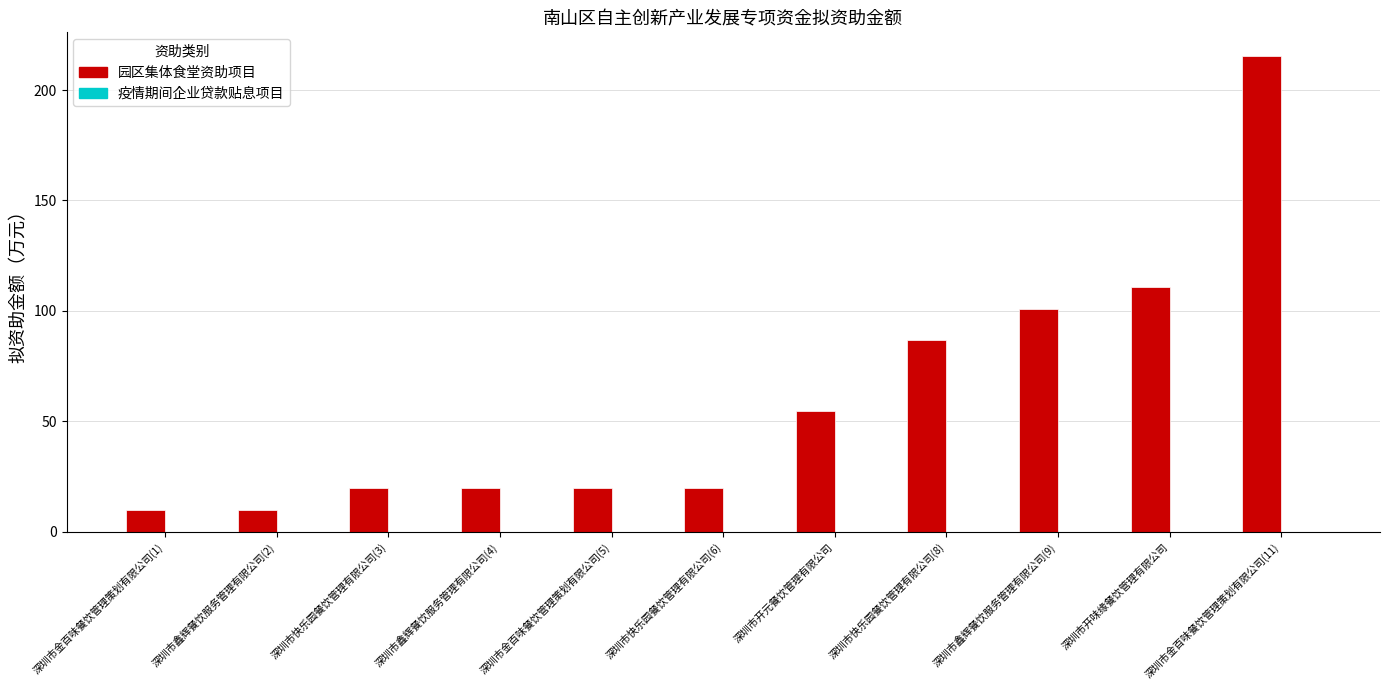

What is the spread (max minus min) of values at 深圳市鑫辉餐饮服务管理有限公司(9)?

100.7